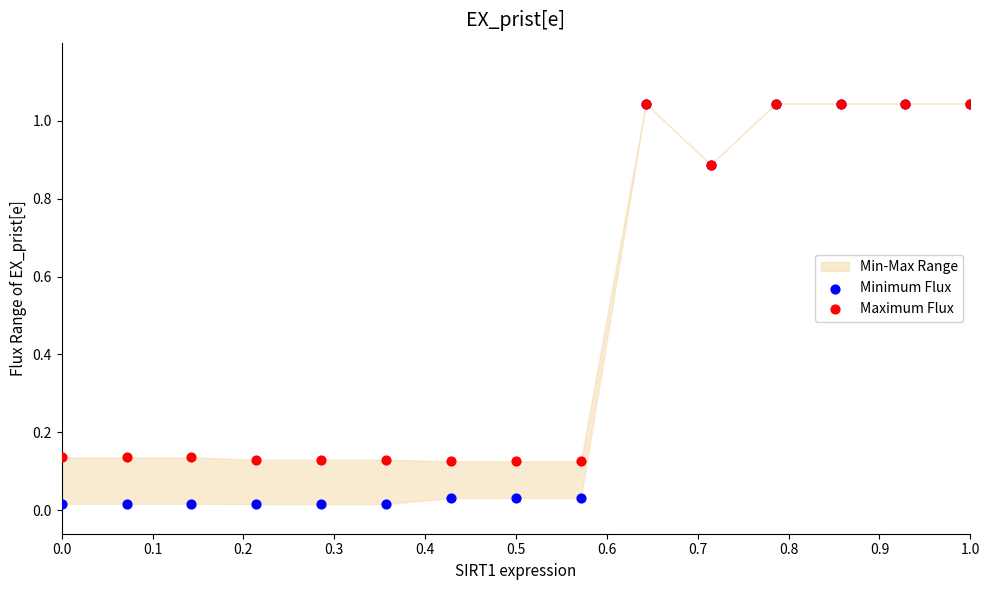

Which series reaches the minimum Y coordinate?

Minimum Flux